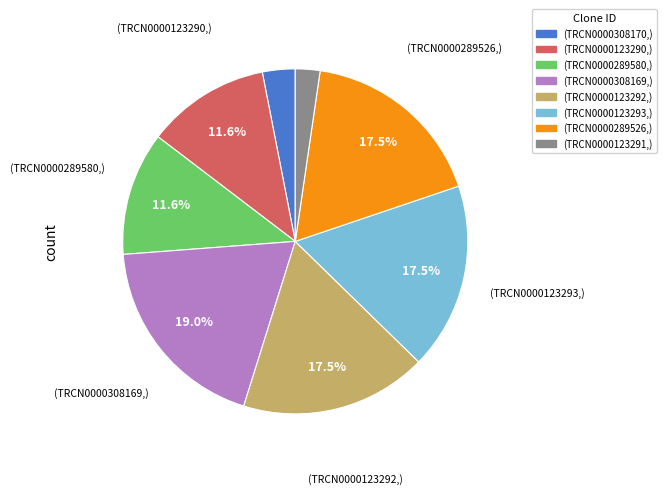

How many slices are in this pie chart?

8